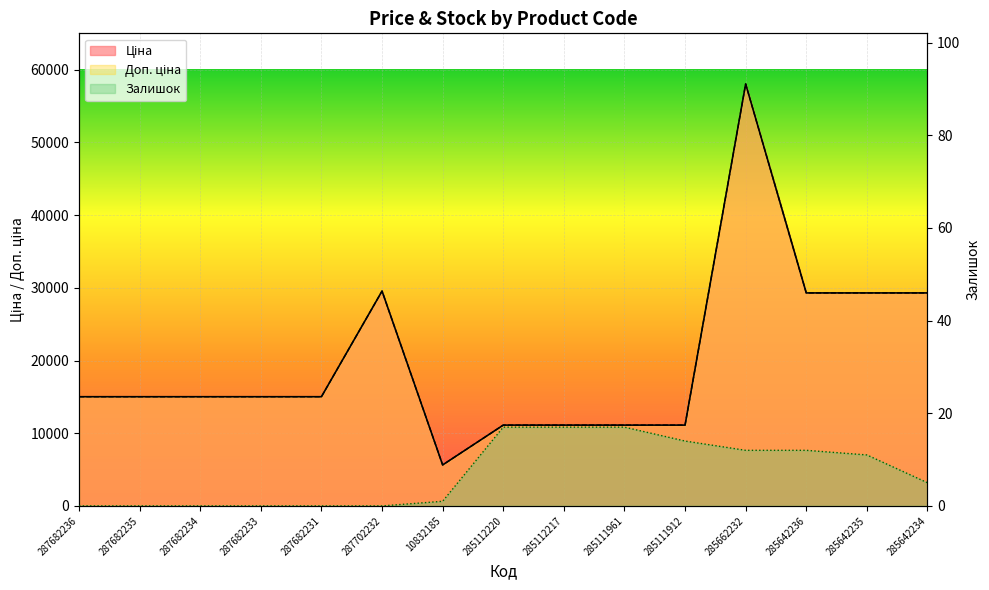

How many lines are shown in the chart?

3